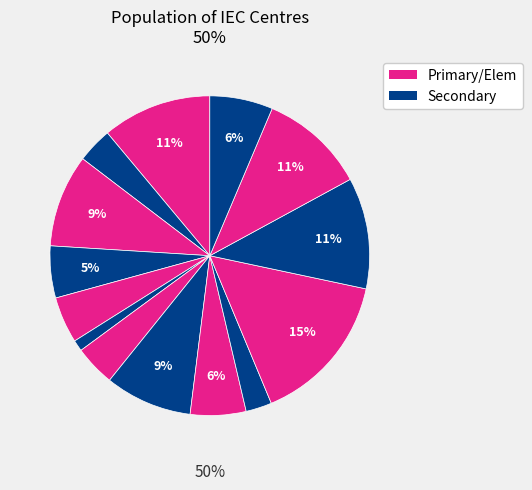

How many slices are in this pie chart?

14